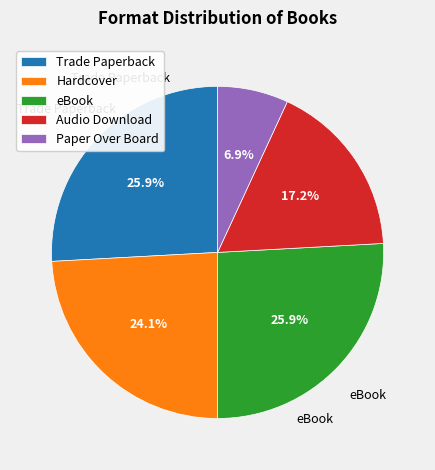

Which category has the smallest portion of the pie?

Paper Over Board